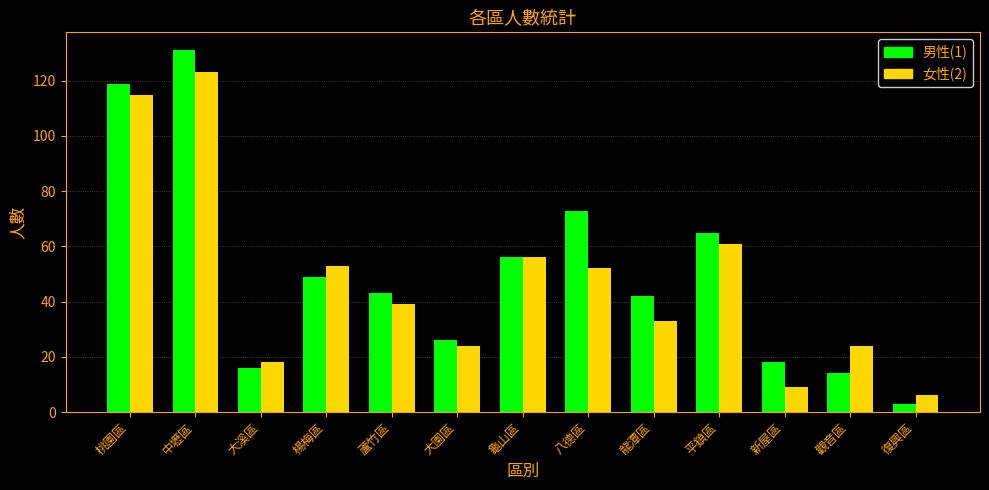

Is the value of 女性(2) at 大溪區 greater than the value of 男性(1) at 蘆竹區?

No